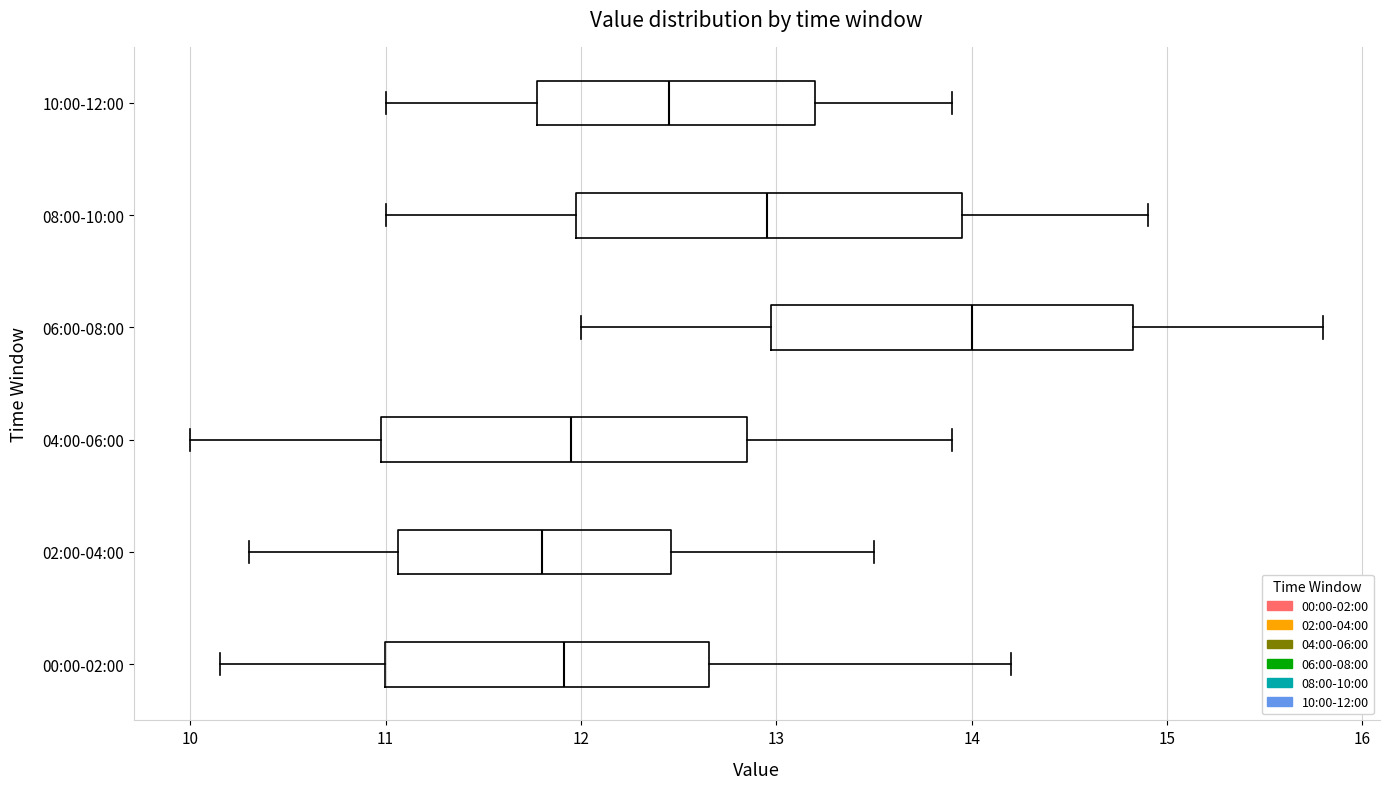

Which box has the furthest to the right median line?

06:00-08:00